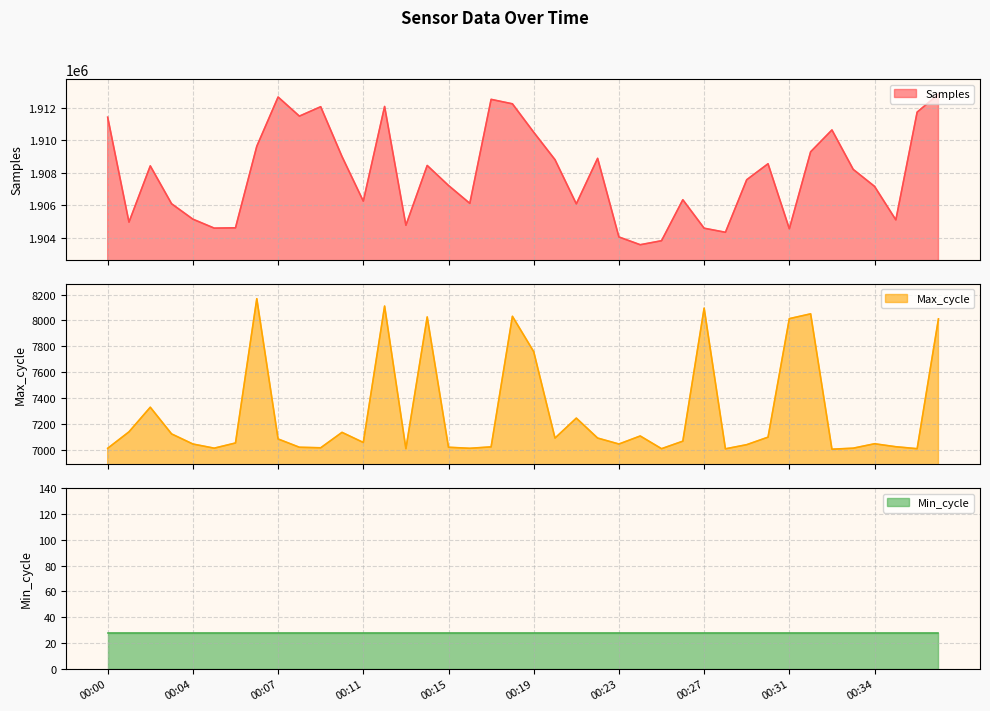

Which series has the largest total across all categories?

Samples